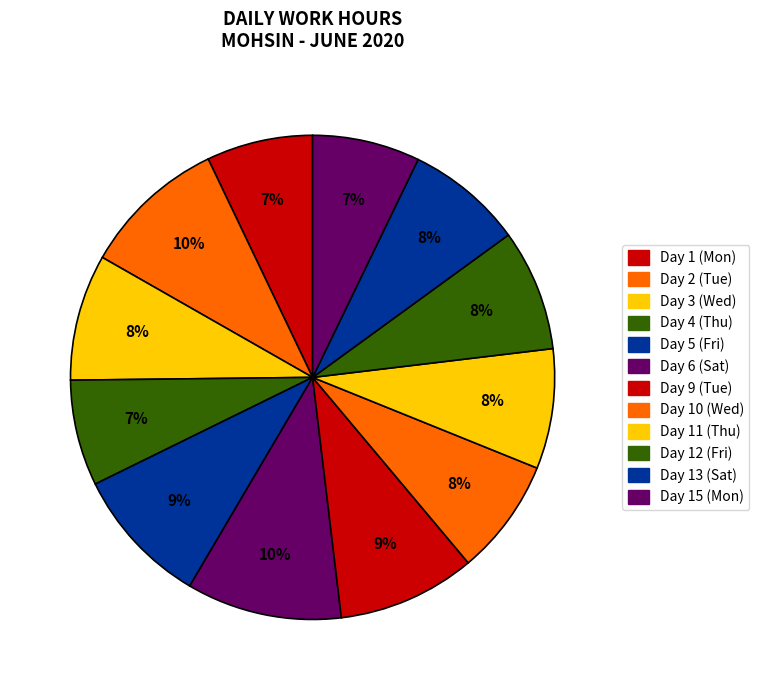

Rank the categories by value from lowest to highest.

Day 4 (Thu), Day 1 (Mon), Day 15 (Mon), Day 10 (Wed), Day 13 (Sat), Day 11 (Thu), Day 12 (Fri), Day 3 (Wed), Day 9 (Tue), Day 5 (Fri), Day 2 (Tue), Day 6 (Sat)